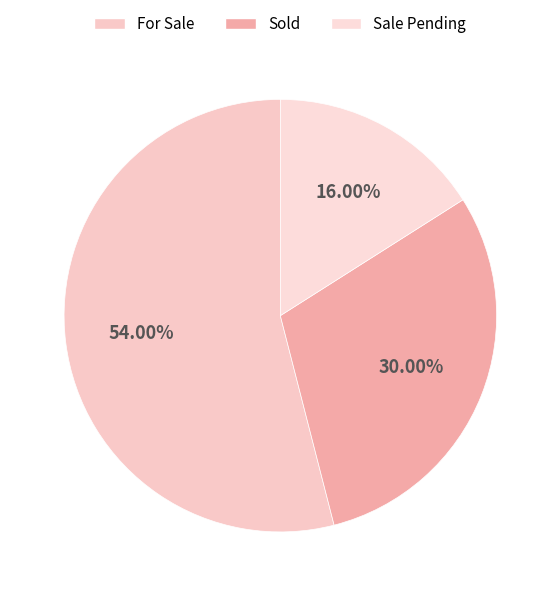

Combined, do Sale Pending and Sold account for over 50%?

No